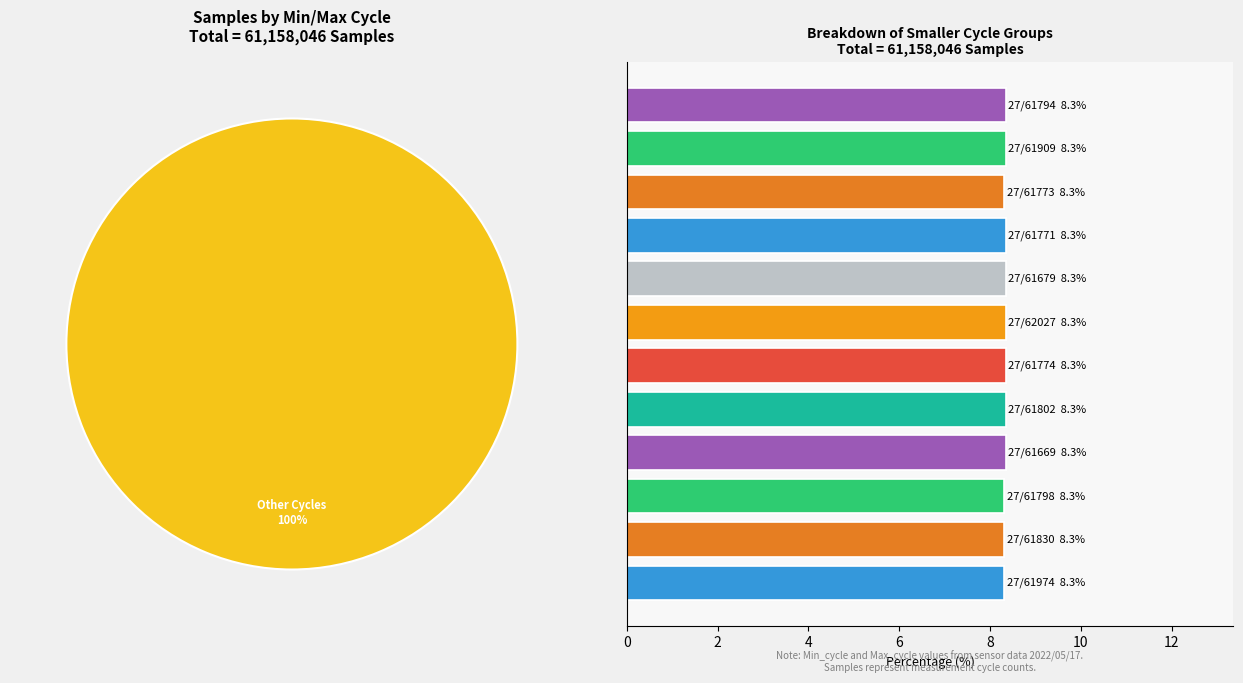

True or false: 27-61794 accounts for 1% of the total.

False